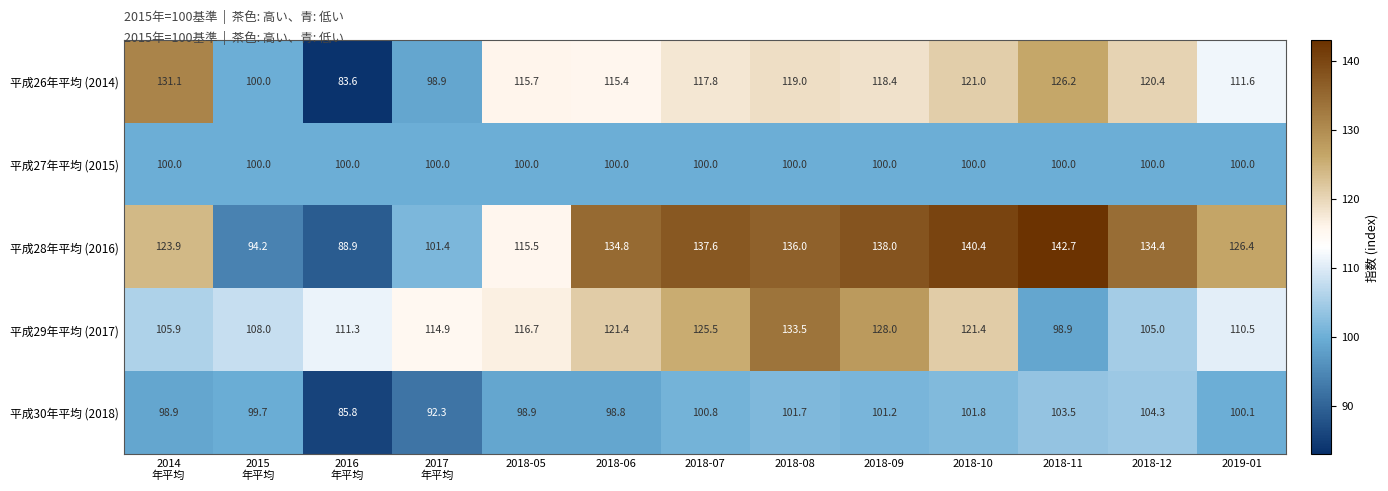

At which category is the sum across all series the highest?

2018-08